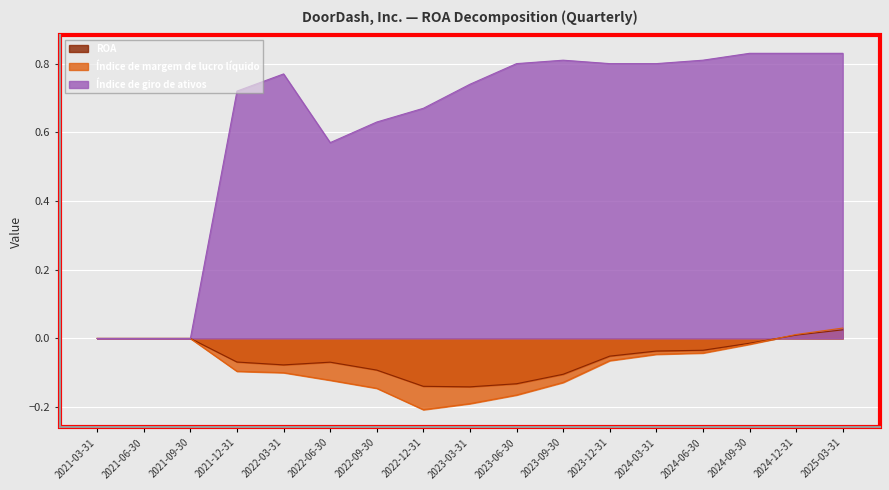

Read the ROA value at 2023-03-31.

-0.1